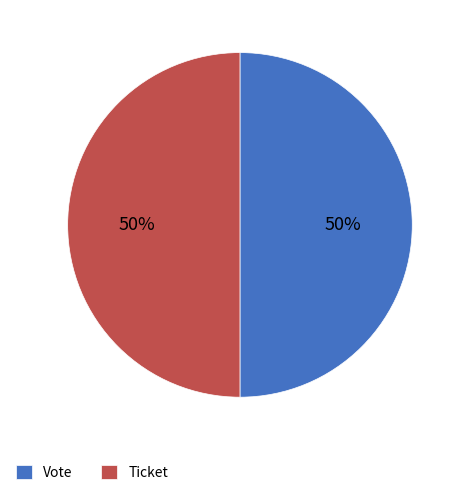

To the nearest percent, what is the combined percentage of Ticket and Vote?

100%